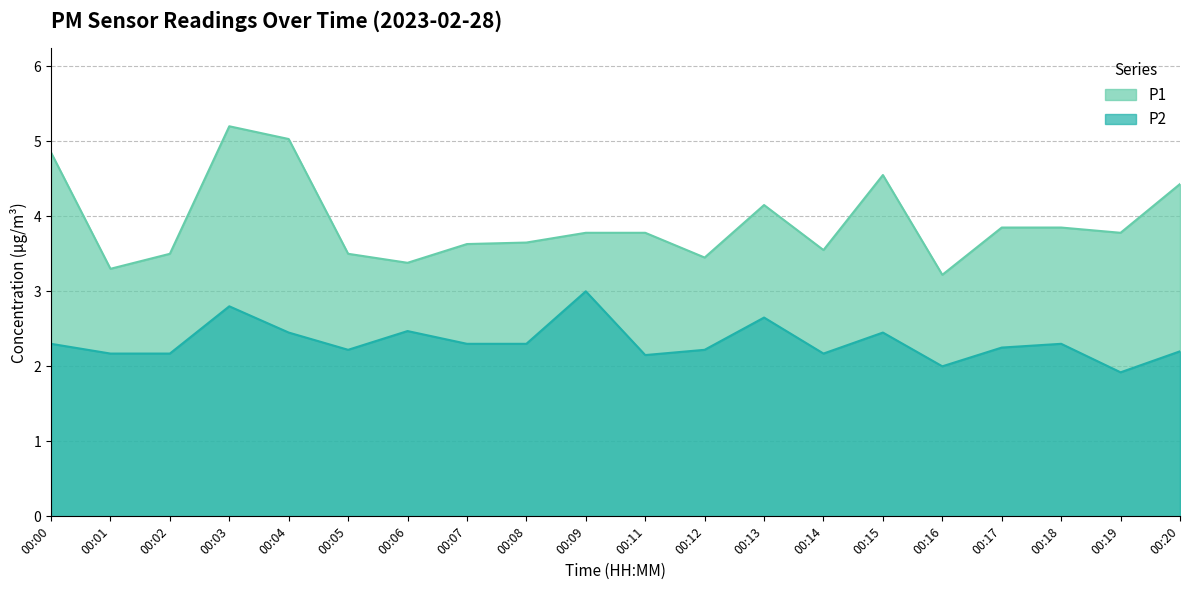

What is the lowest value of the P2 series?

1.9